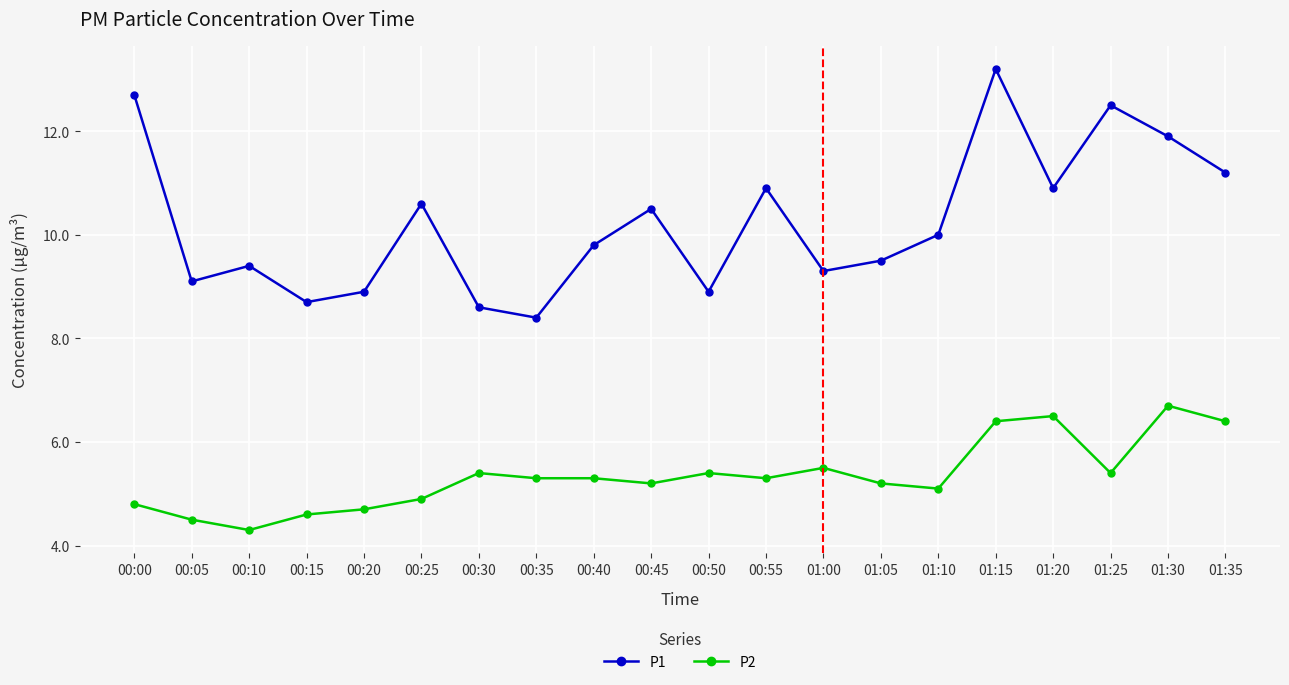

What is the difference between the P1 values at 00:15 and 01:10?

1.3